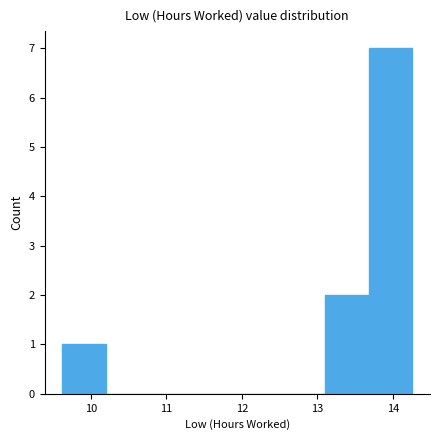

Reading left to right, transcribe this chart: for each bar, give the range it covers on the x-axis and its height. Neither the bar edges nor the heights are printed on the chart, so give them approximately, as read against the axes.

9.62 to 10.20: 1
10.20 to 10.78: 0
10.78 to 11.36: 0
11.36 to 11.94: 0
11.94 to 12.52: 0
12.52 to 13.10: 0
13.10 to 13.68: 2
13.68 to 14.26: 7